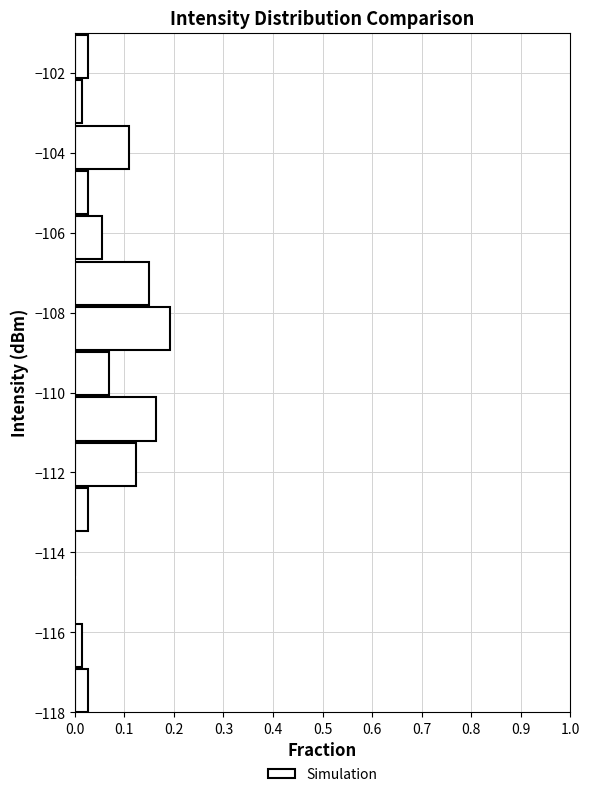

Reading bottom to top, transcribe this chart: for each bar, give the range it covers on the y-axis and its length. Neither the bar edges nor the lengths are printed on the chart, so give them approximately, as read against the axes.

-118.0 to -116.8: 0.03
-116.8 to -115.8: 0.01
-115.8 to -114.6: 0
-114.6 to -113.4: 0
-113.4 to -112.4: 0.03
-112.4 to -111.2: 0.12
-111.2 to -110.0: 0.16
-110.0 to -109.0: 0.07
-109.0 to -107.8: 0.19
-107.8 to -106.6: 0.15
-106.6 to -105.6: 0.05
-105.6 to -104.4: 0.03
-104.4 to -103.2: 0.11
-103.2 to -102.2: 0.01
-102.2 to -101.0: 0.03